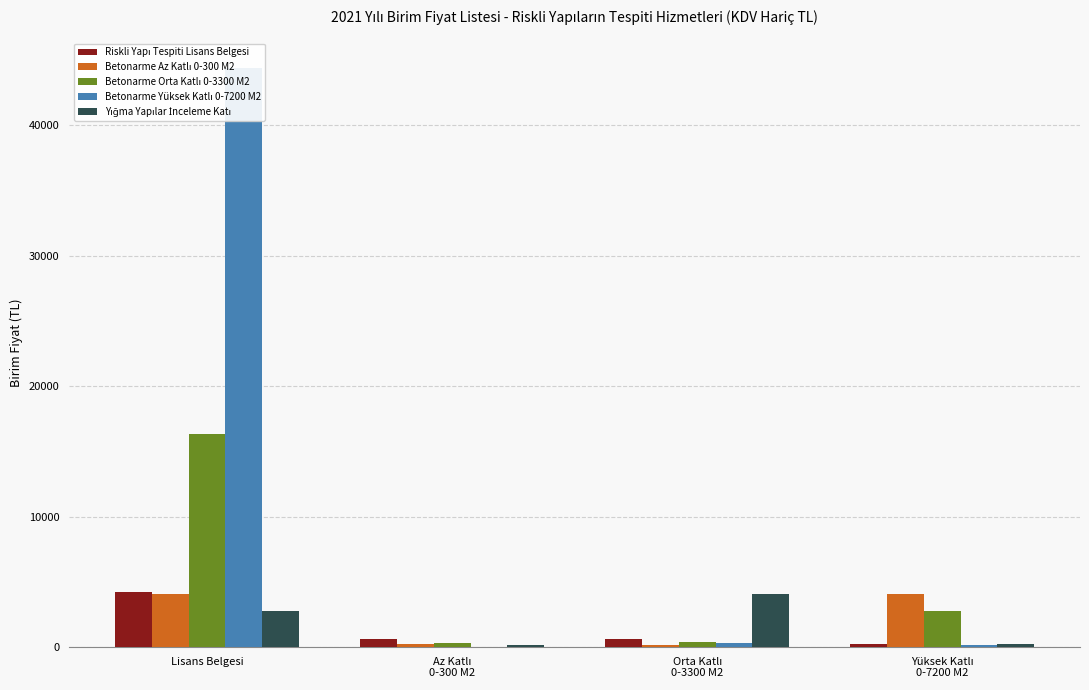

At which label does Riskli Yapı Tespiti Lisans Belgesi reach its peak?

Lisans Belgesi